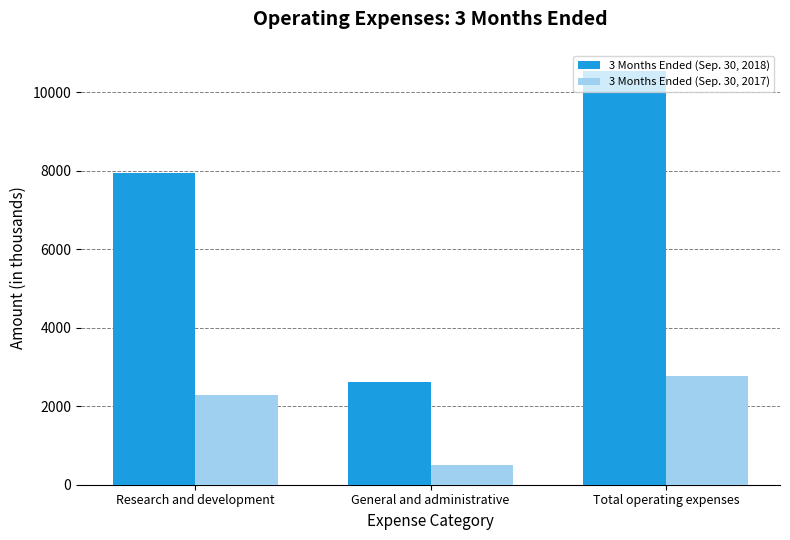

What position from the left is General and administrative?

2